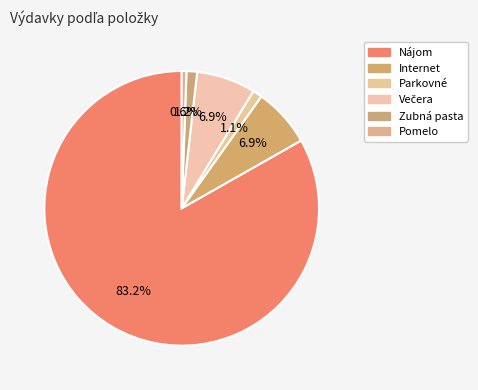

To the nearest percent, what is the difference between the Parkovné and Večera slice percentages?

6%